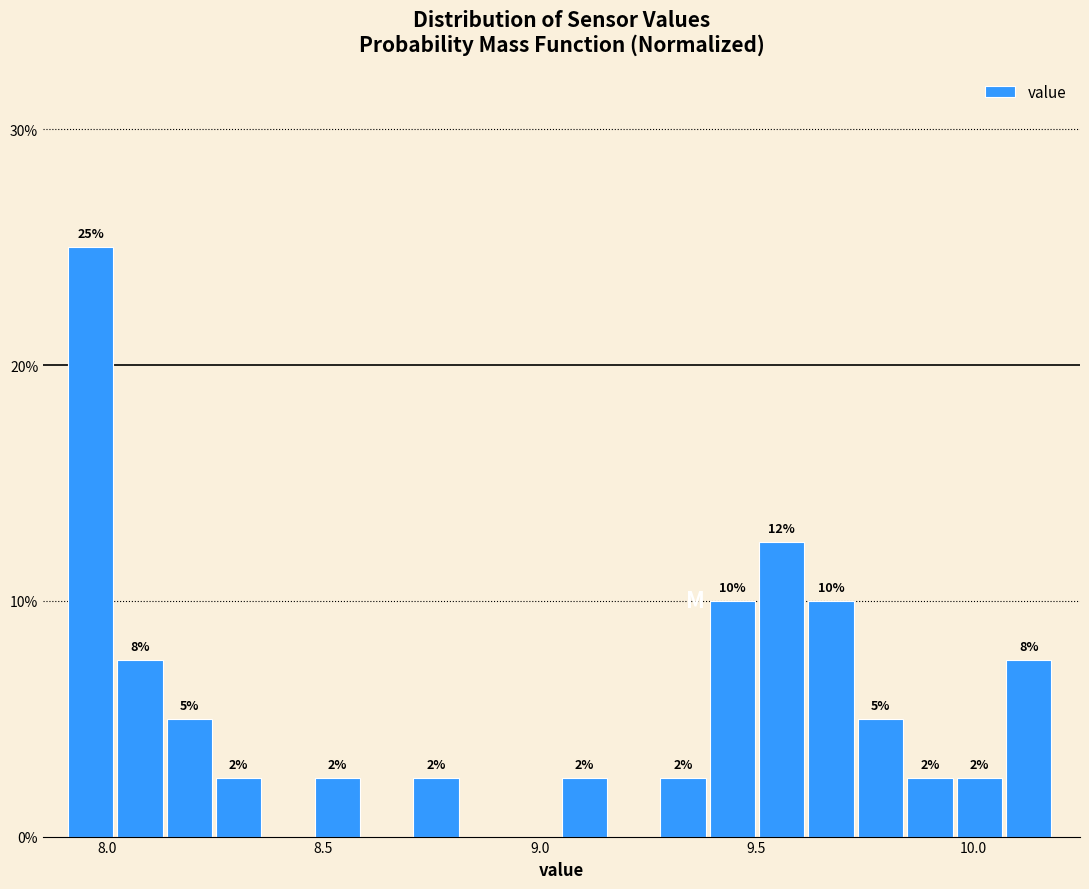

Around what value on the x-axis is the tallest bar? Give the approximate position of its centre, as read against the axis.

7.95